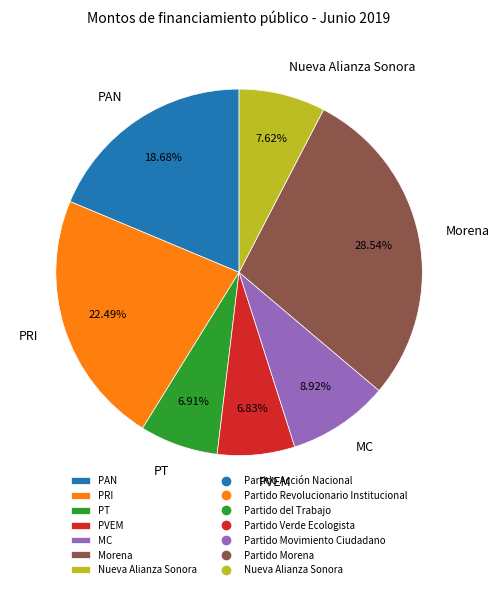

Combined, do PVEM and MC account for over 50%?

No